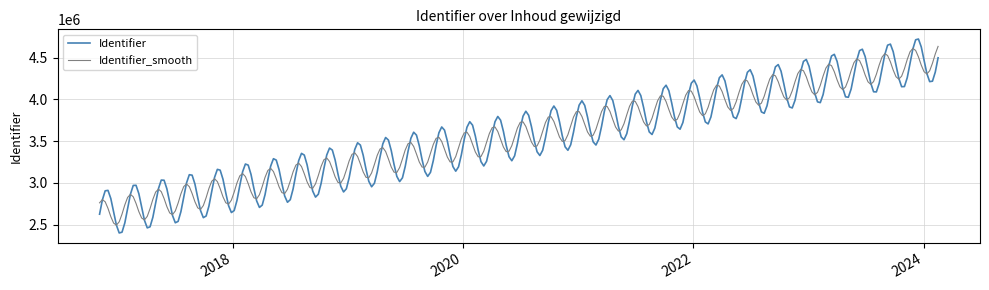

What are all the series names shown in the legend?

Identifier, Identifier_smooth